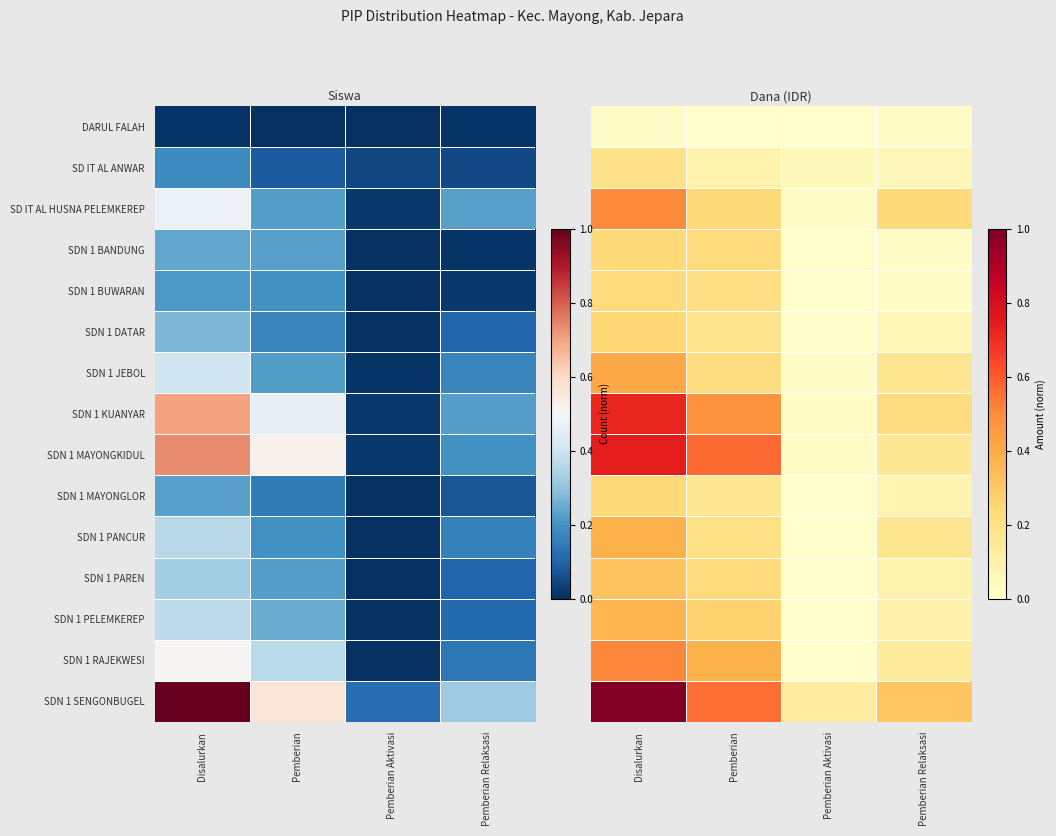

Is it true that SDN 1 SENGONBUGEL equals 0.1 at Pemberian Relaksasi?

False